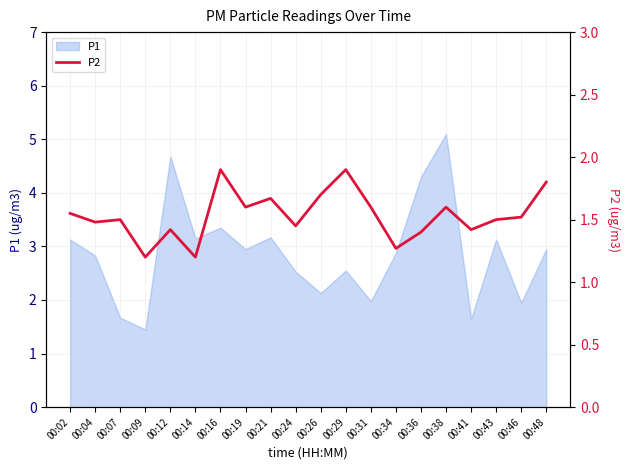

True or false: P1 has a value of 1.7 at 00:07.

True